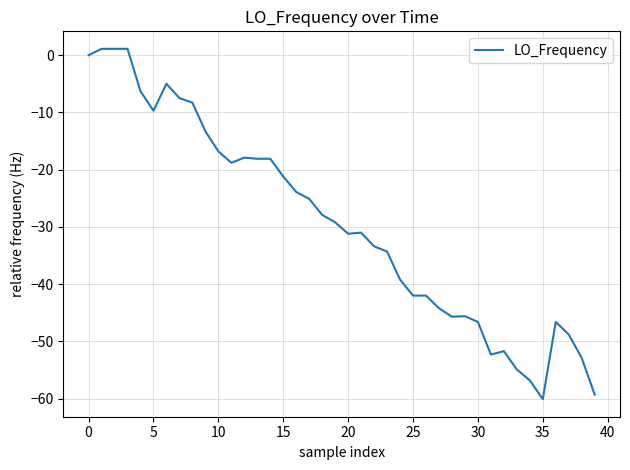

What is the smallest value displayed?

-60.1